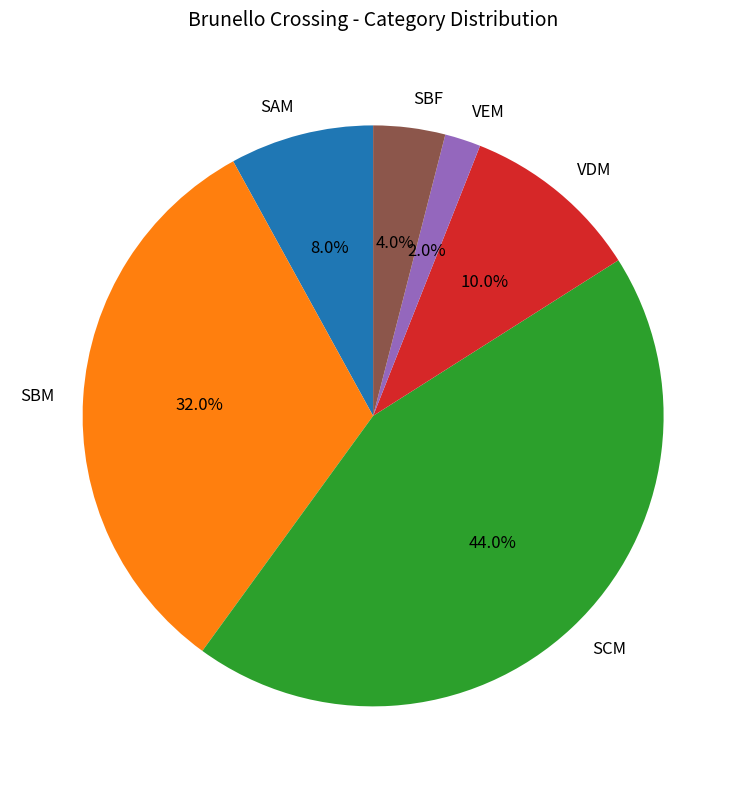

How many slices are in this pie chart?

6